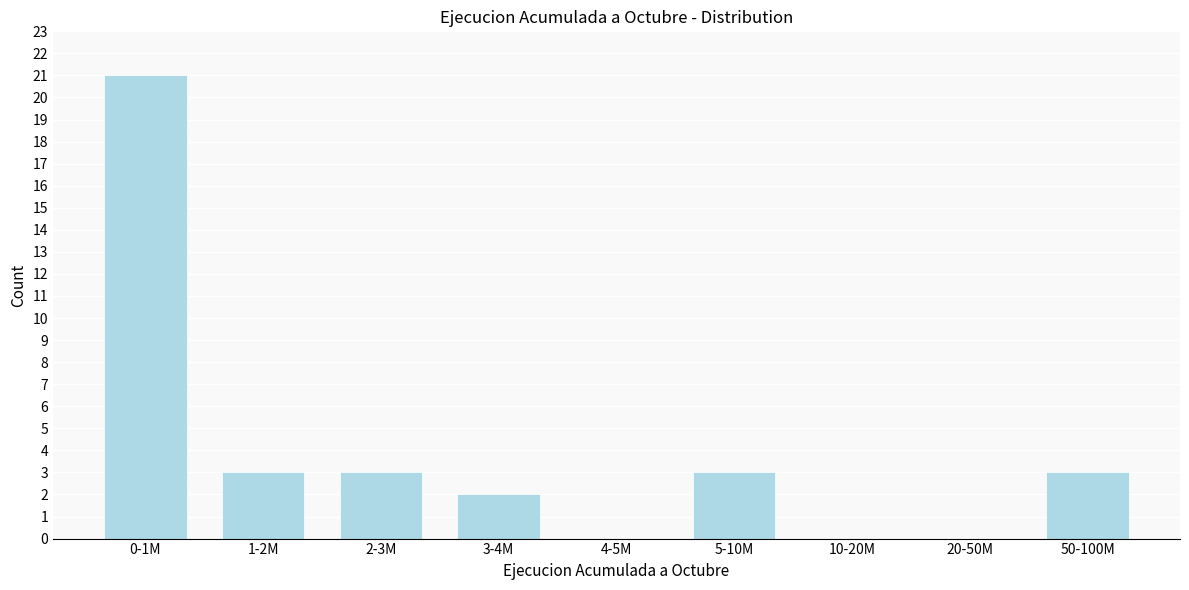

Reading right to left, transcribe all the data shown in this chart.

50-100M=3	20-50M=0	10-20M=0	5-10M=3	4-5M=0	3-4M=2	2-3M=3	1-2M=3	0-1M=21